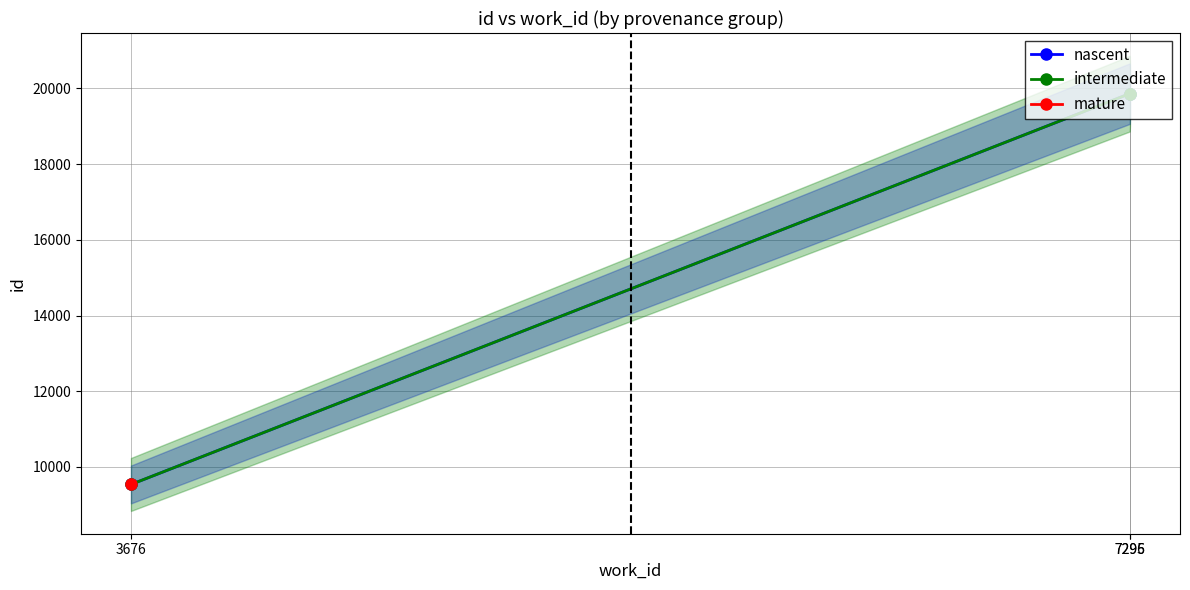

At which category is the sum across all series the highest?

7296